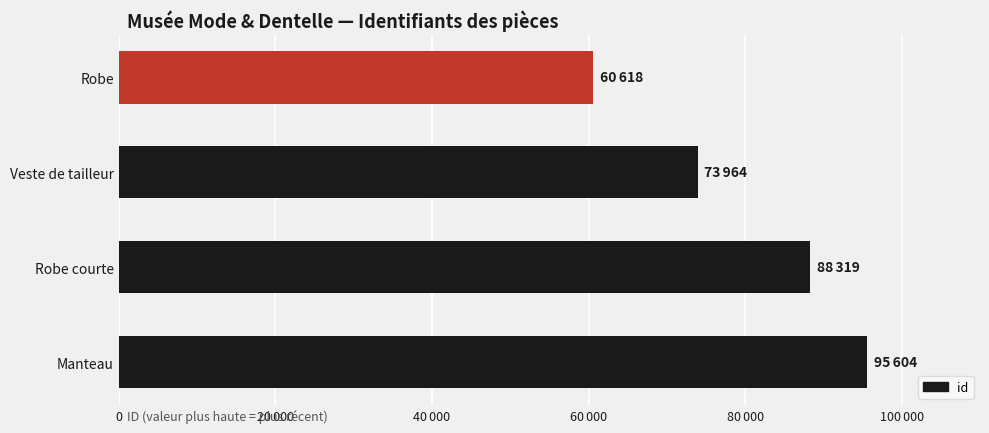

Rank the categories by value from highest to lowest.

Manteau, Robe courte, Veste de tailleur, Robe